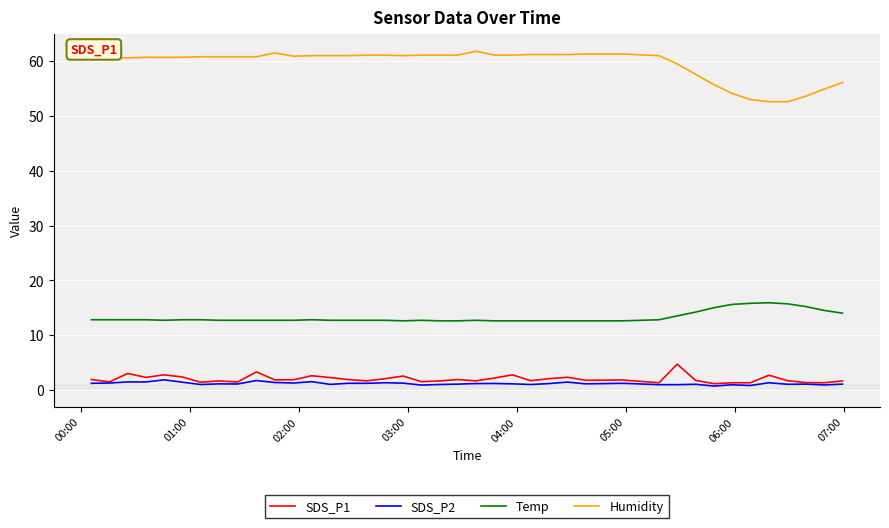

True or false: SDS_P1 and Temp intersect in this chart.

False